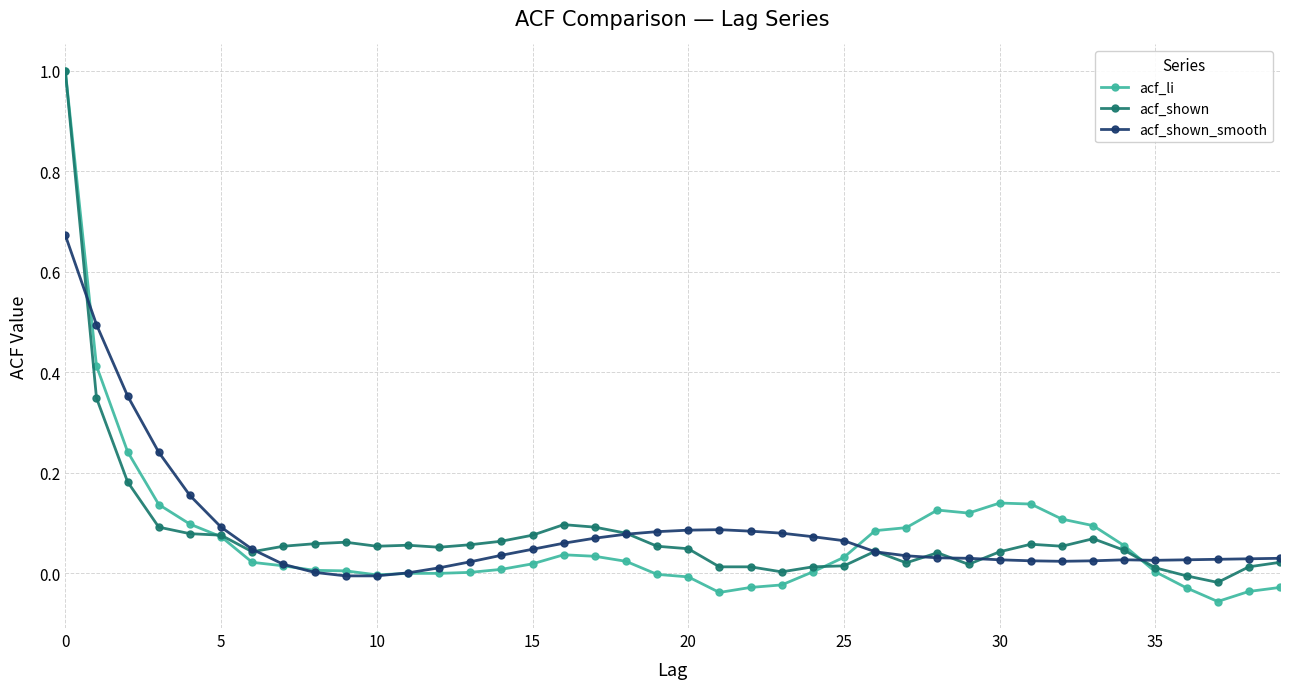

Which series has the largest range (max minus min)?

acf_li